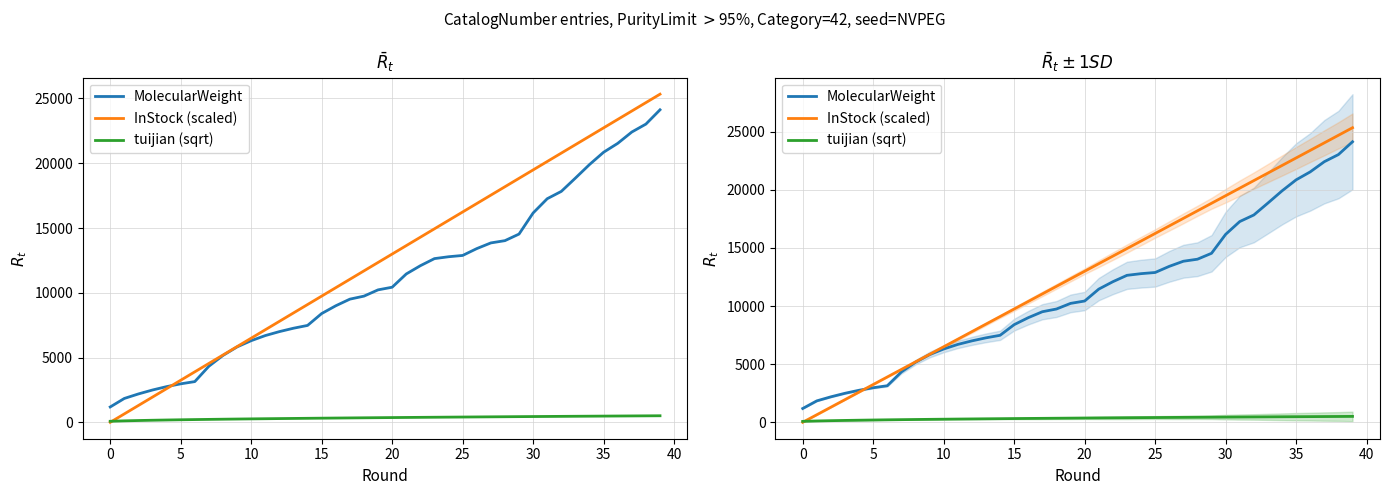

True or false: MolecularWeight has more than 1 interior local peaks.

False